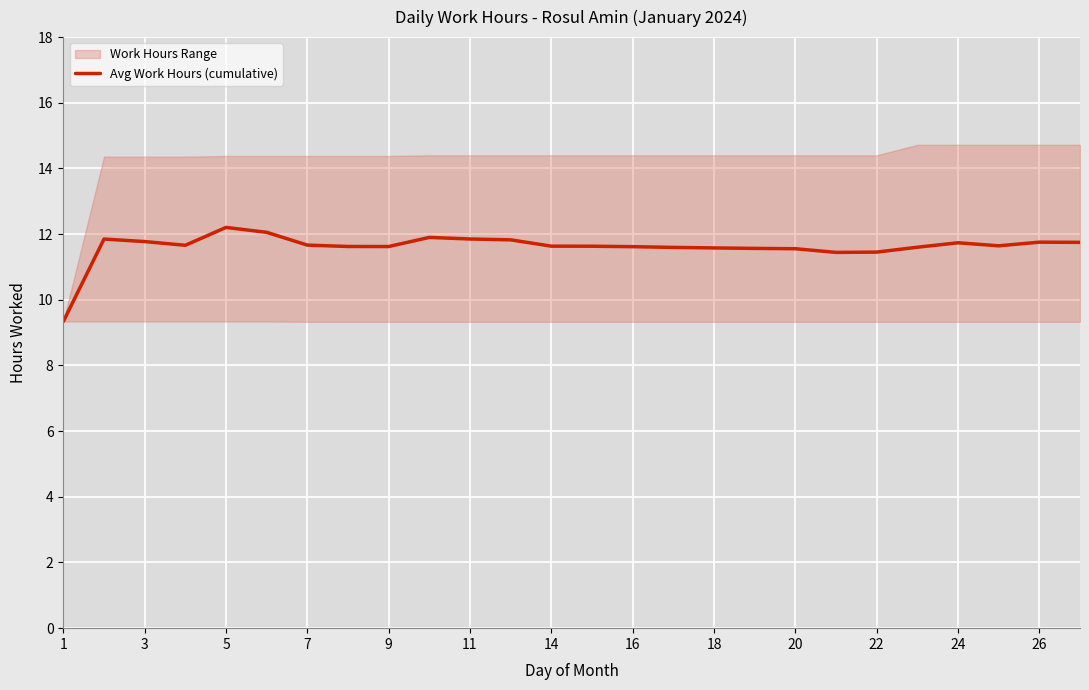

What is the highest value of the Avg Work Hours (cumulative) series?

12.2